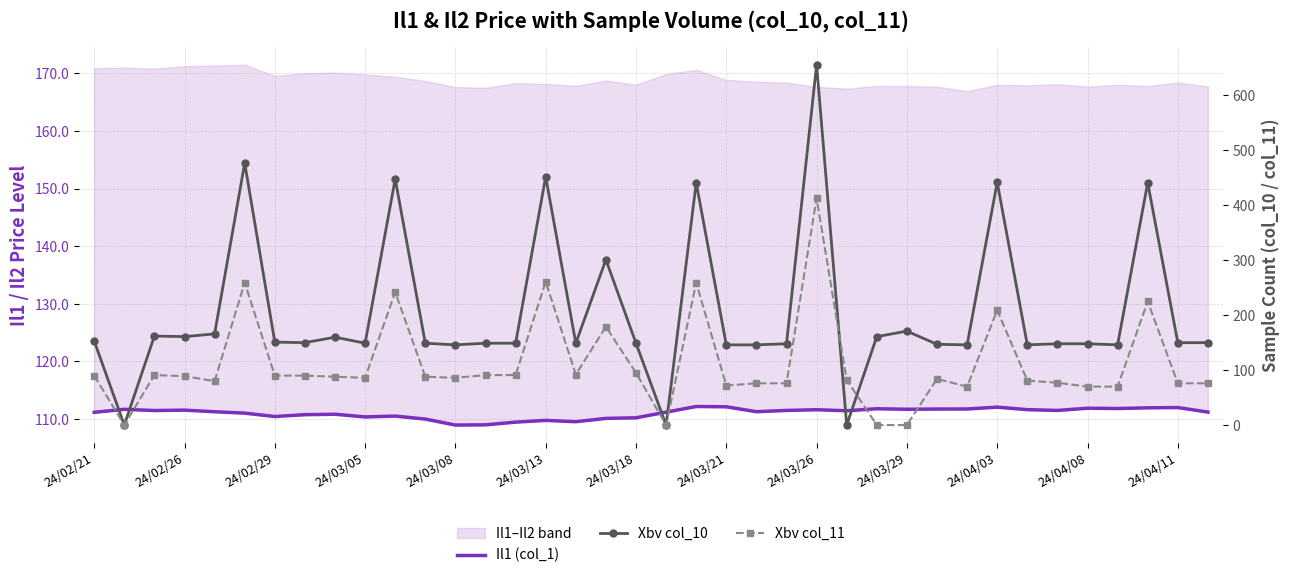

Reading left to right, extract all data points from this chart.

Il1 (col_1): 111.2	111.7	111.5	111.5	111.3	111.0	110.4	110.8	110.8	110.4	110.5	110.0	109.0	109.0	109.5	109.8	109.5	110.1	110.2	111.2	112.2	112.1	111.3	111.5	111.6	111.4	111.8	111.7	111.7	111.8	112.1	111.6	111.5	111.9	111.8	112.0	112.0	111.2
Xbv col_10: 153.0	0.0	162.0	161.0	166.0	477.0	151.0	150.0	160.0	149.0	448.0	149.0	146.0	149.0	149.0	452.0	149.0	301.0	149.0	0.0	441.0	146.0	146.0	148.0	656.0	0.0	161.0	171.0	147.0	146.0	442.0	146.0	148.0	148.0	146.0	441.0	150.0	150.0
Xbv col_11: 90.0	0.0	91.0	89.0	80.0	259.0	90.0	90.0	88.0	86.0	242.0	88.0	86.0	91.0	91.0	261.0	92.0	179.0	95.0	0.0	259.0	72.0	76.0	76.0	413.0	82.0	0.0	0.0	84.0	70.0	209.0	81.0	77.0	70.0	70.0	225.0	76.0	76.0